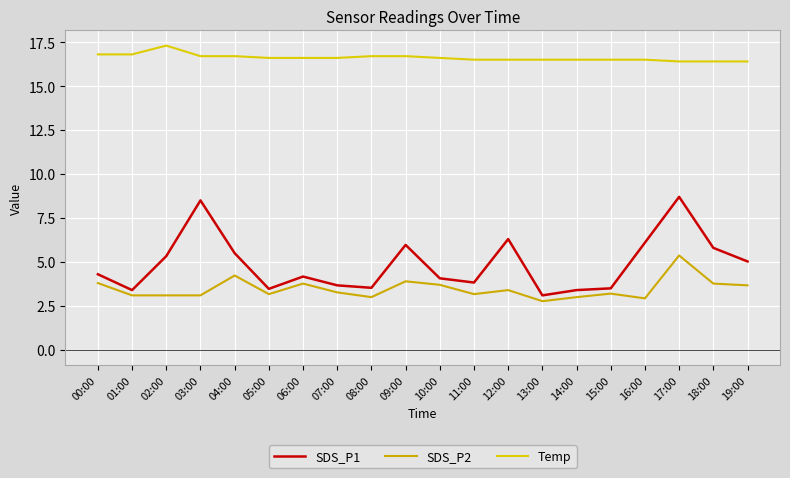

What are all the series names shown in the legend?

SDS_P1, SDS_P2, Temp